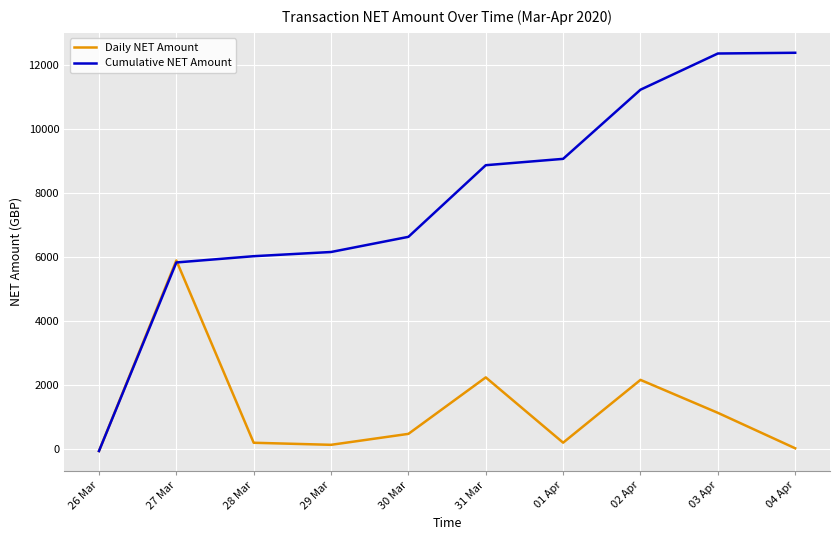

Which series has the largest total across all categories?

Cumulative NET Amount